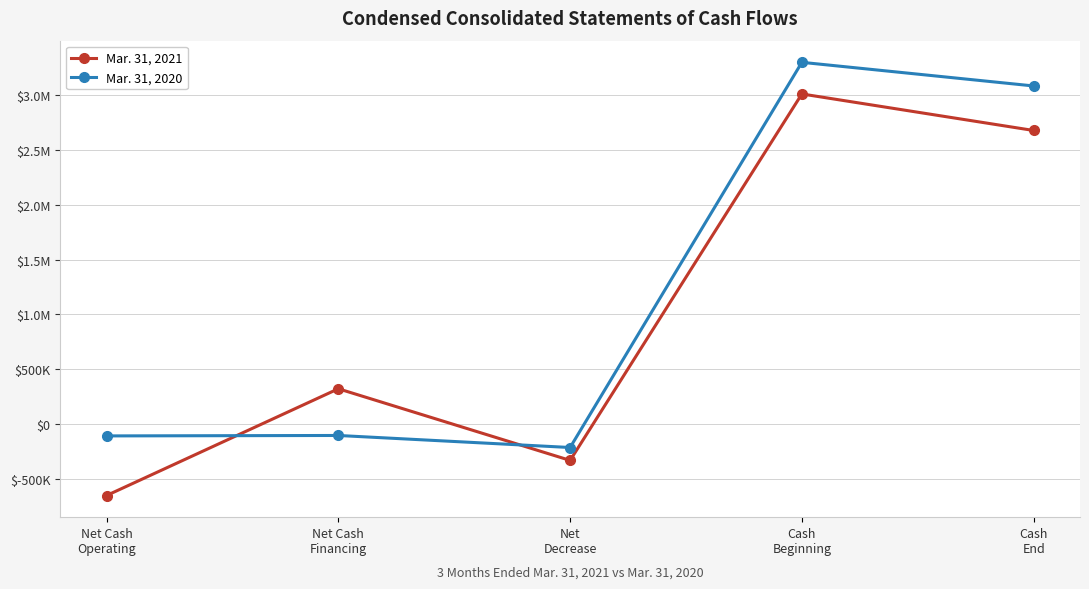

What are all the series names shown in the legend?

Mar. 31, 2021, Mar. 31, 2020